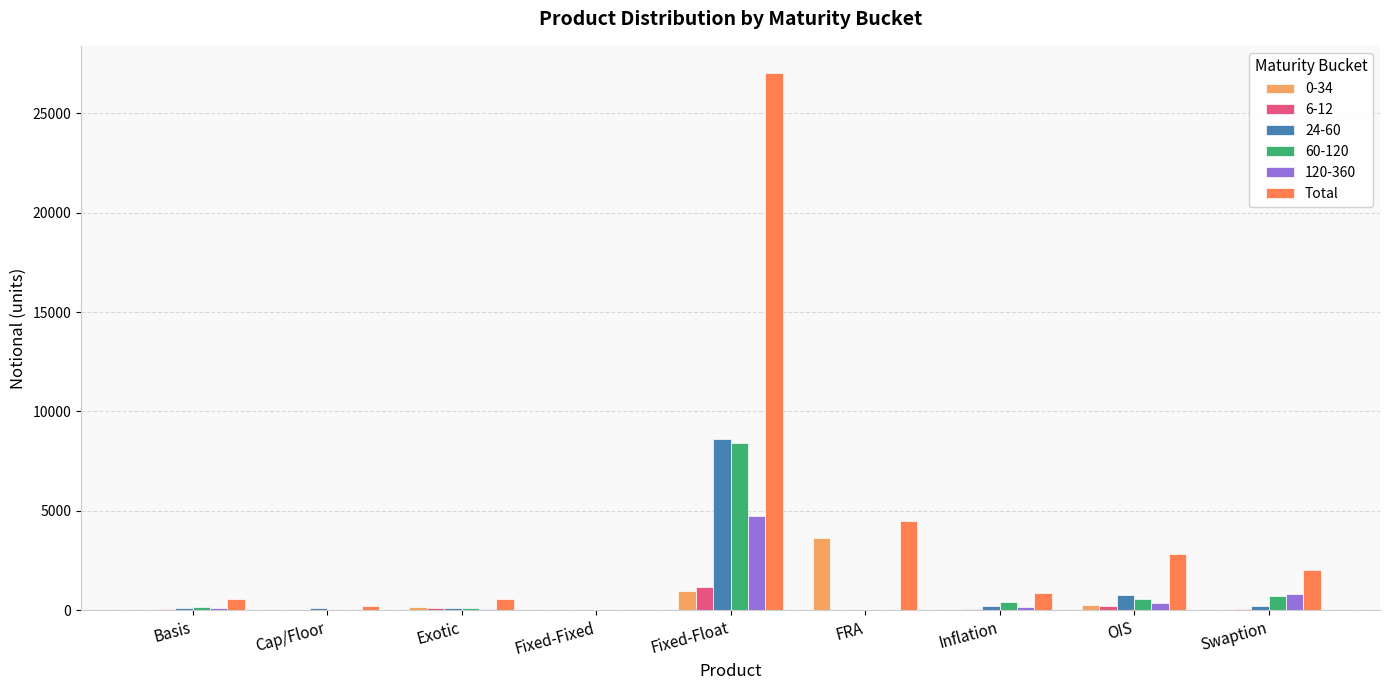

Which category has the highest value in the 6-12 series?

Fixed-Float